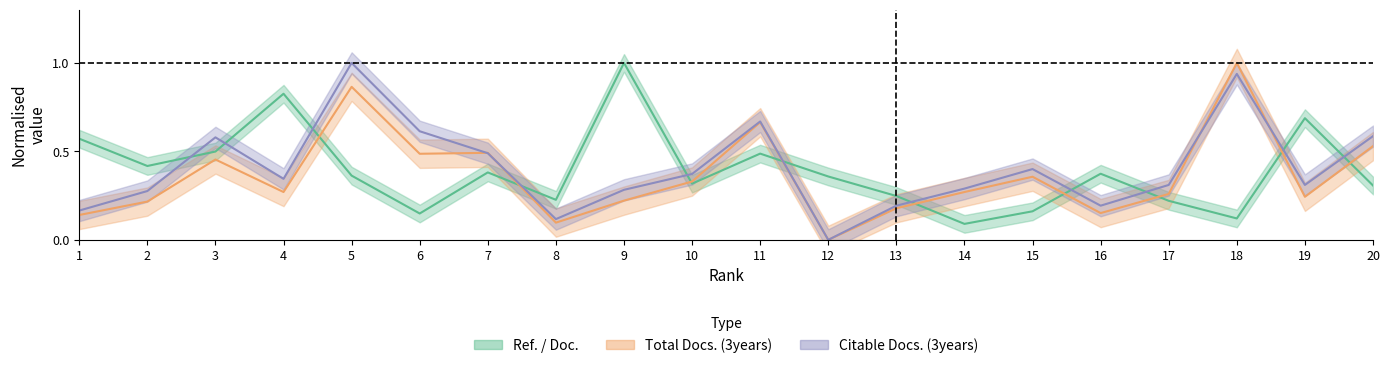

List the series in order of their overall mean, highest first.

Citable Docs. (3years), Ref. / Doc., Total Docs. (3years)